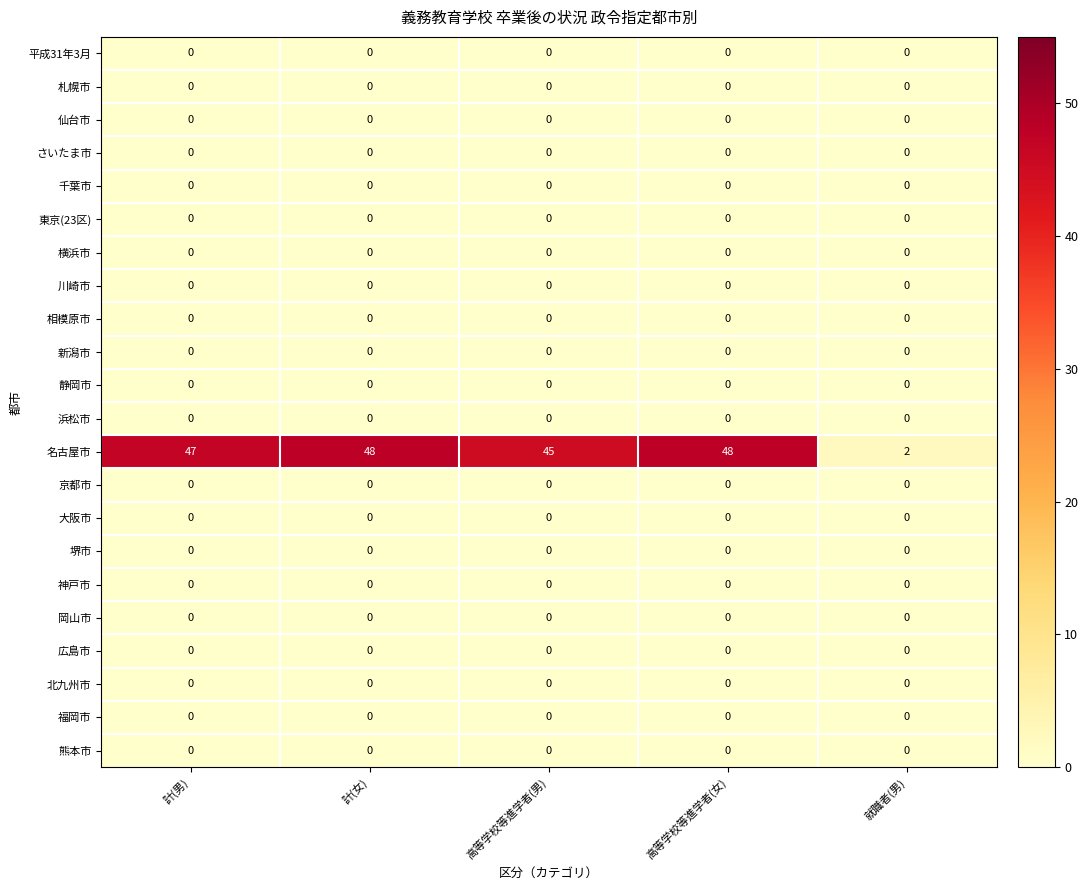

Is it true that 京都市 equals 0 at 計(女)?

True